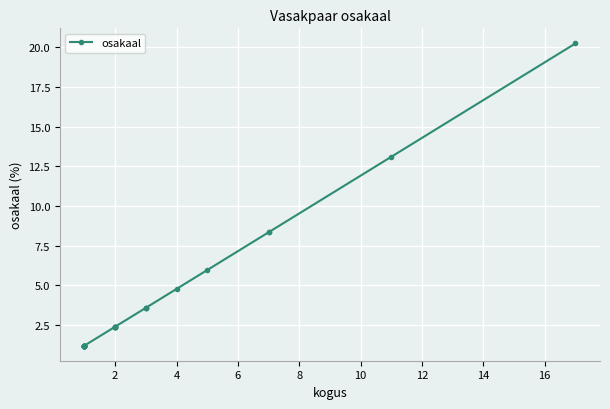

What is the maximum value shown in the chart?

20.2